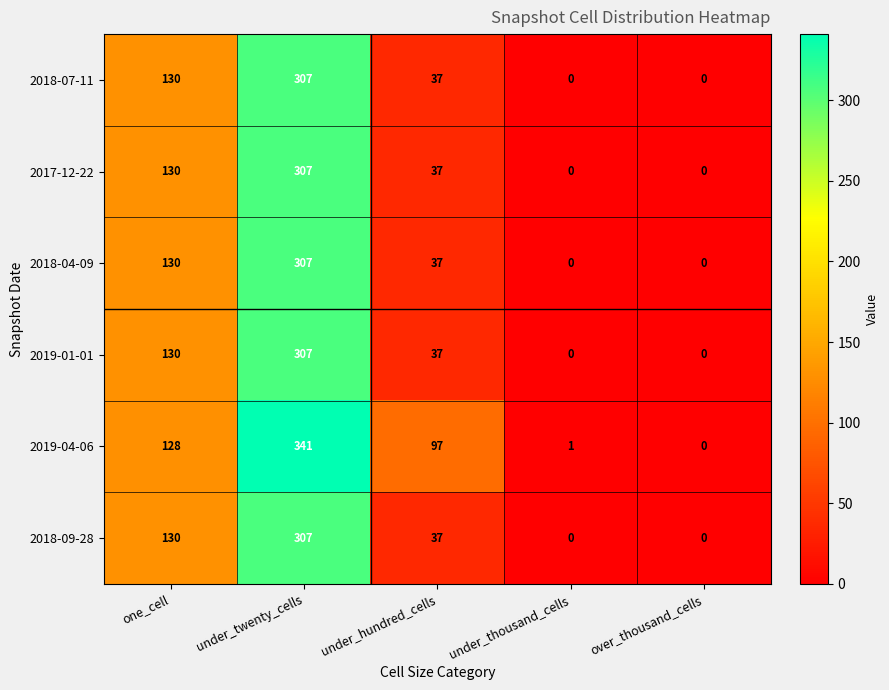

Which category has the highest value in the 2019-04-06 series?

under_twenty_cells